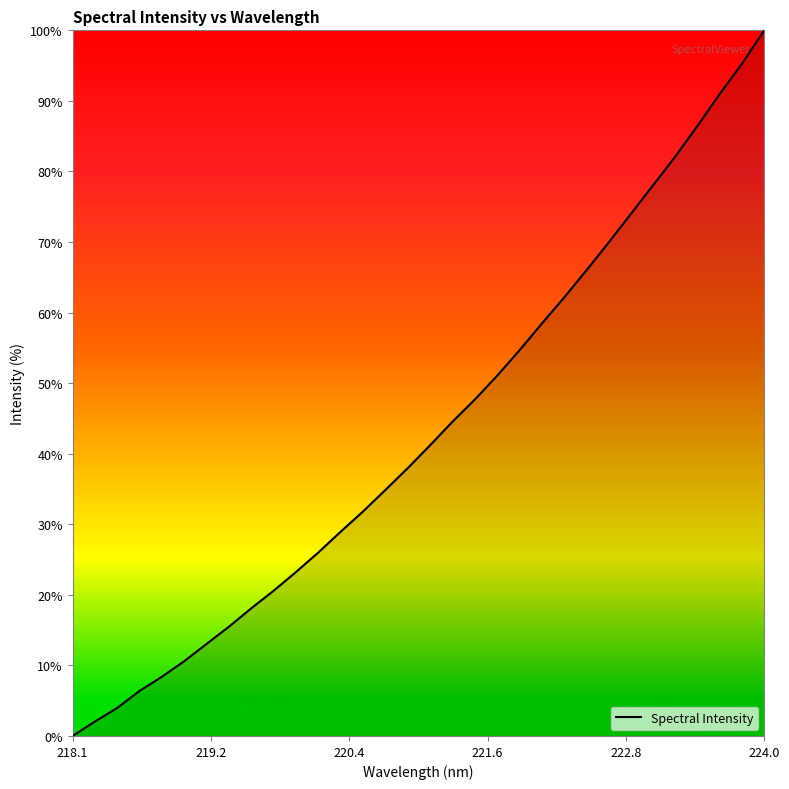

What is the greatest value displayed?

100.0